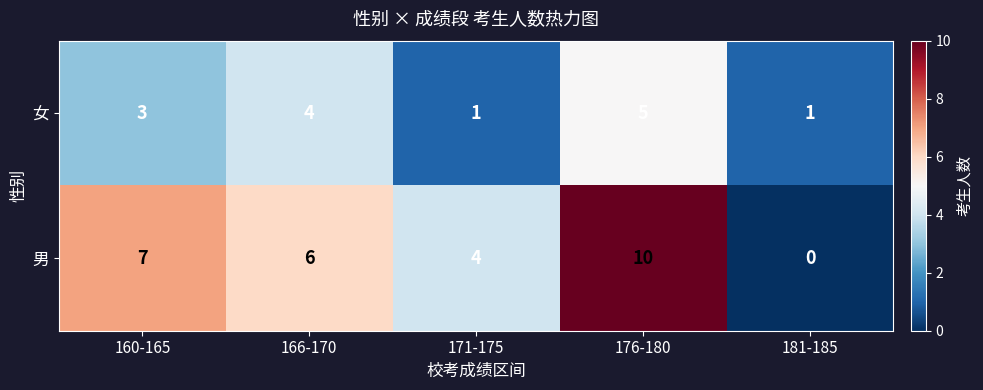

What is the total value across all series at 166-170?

10